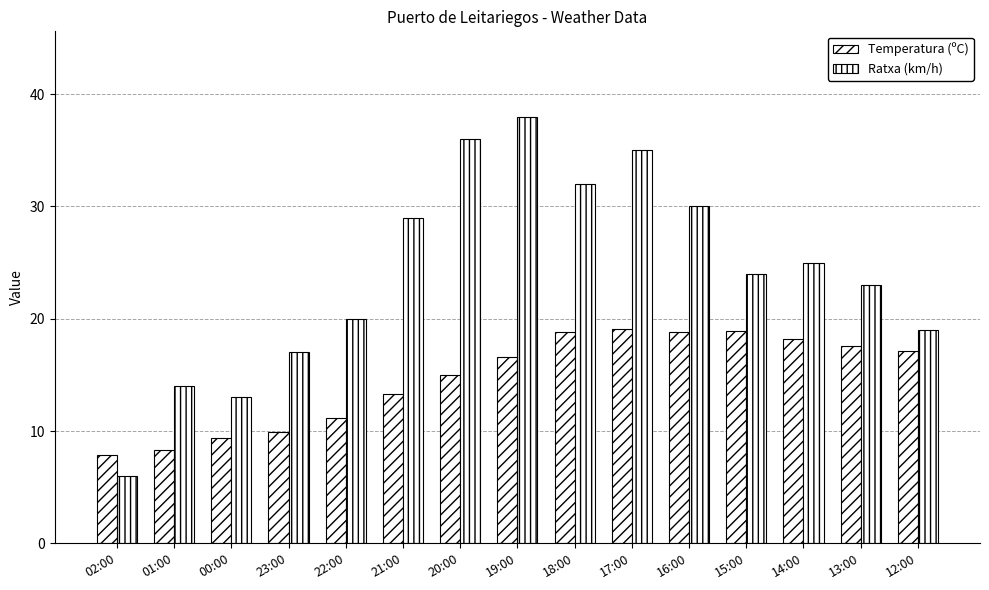

At which category does the chart reach its peak across all series?

19:00